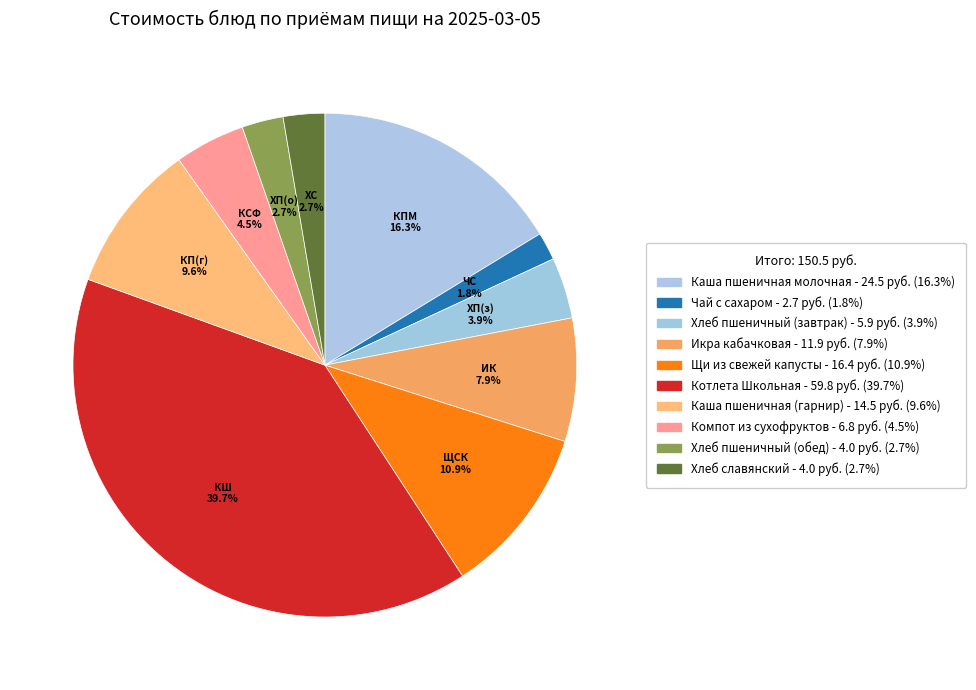

Combined, what portion of the pie is Хлеб пшеничный (обед) and Щи из свежей капусты?

13.6%